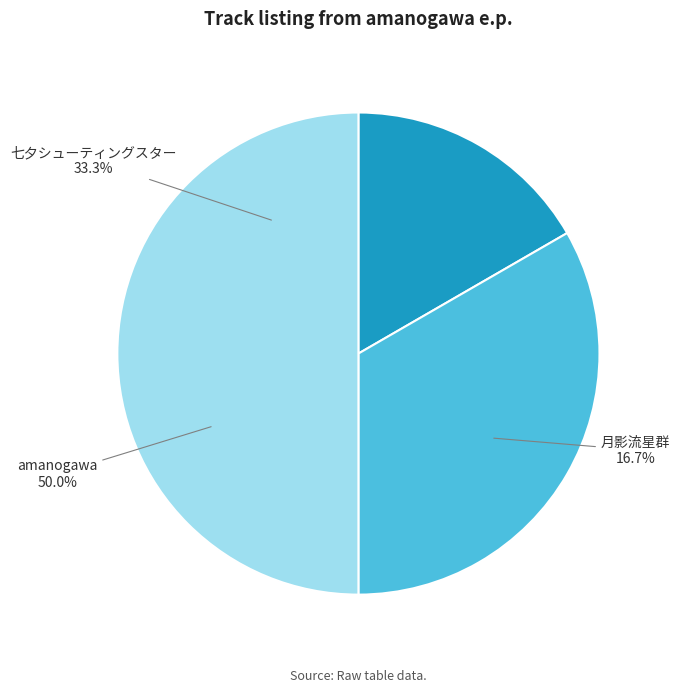

Approximately how many times larger is the value at 七夕シューティングスター compared to amanogawa?

0.7